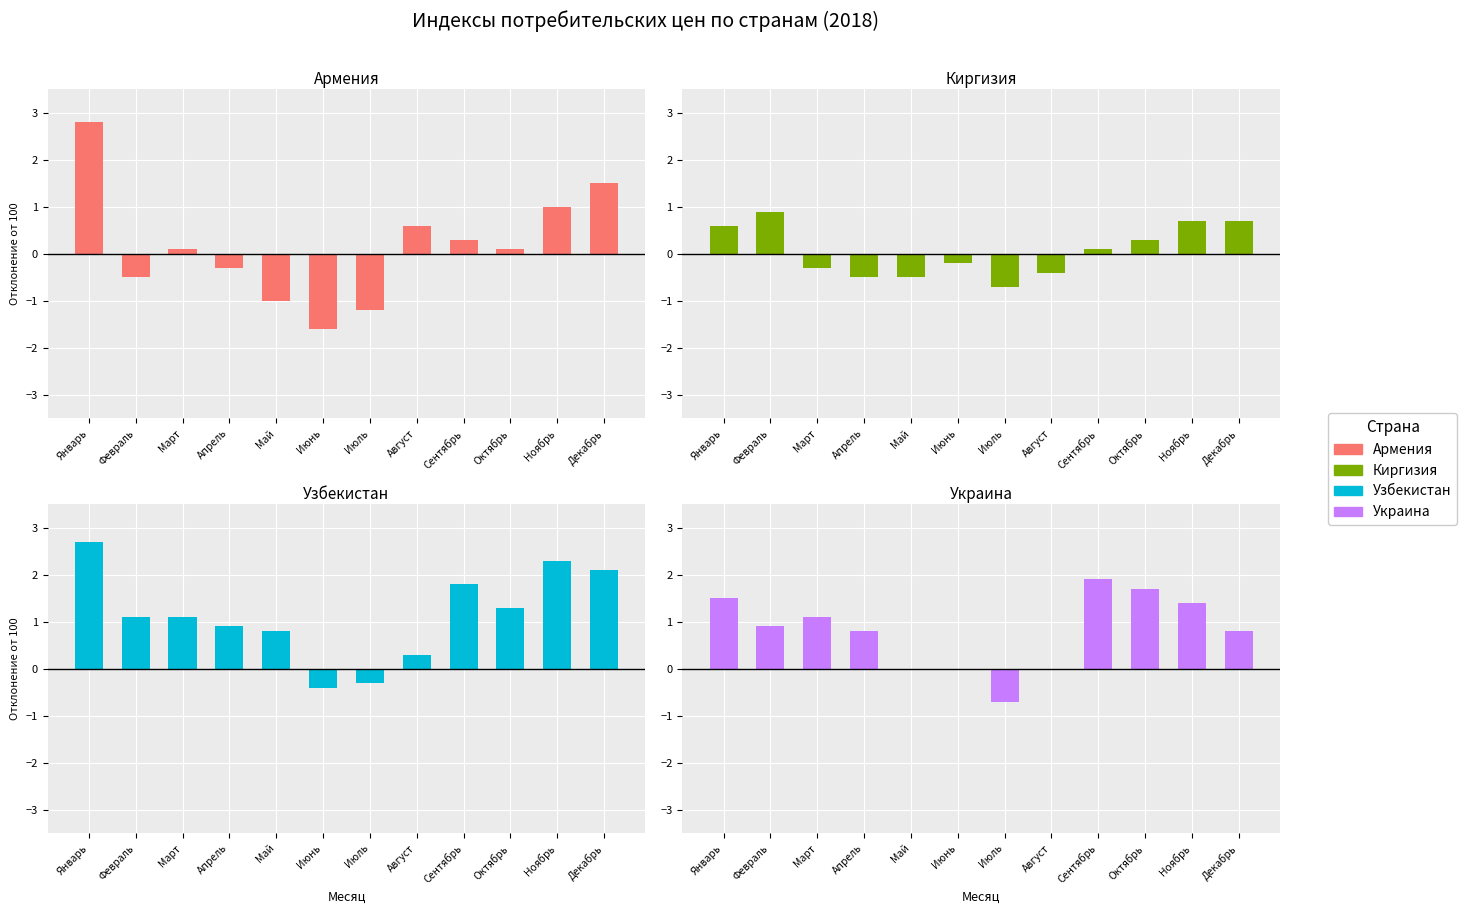

The value of Украина at Август is -1.8. True or false?

False